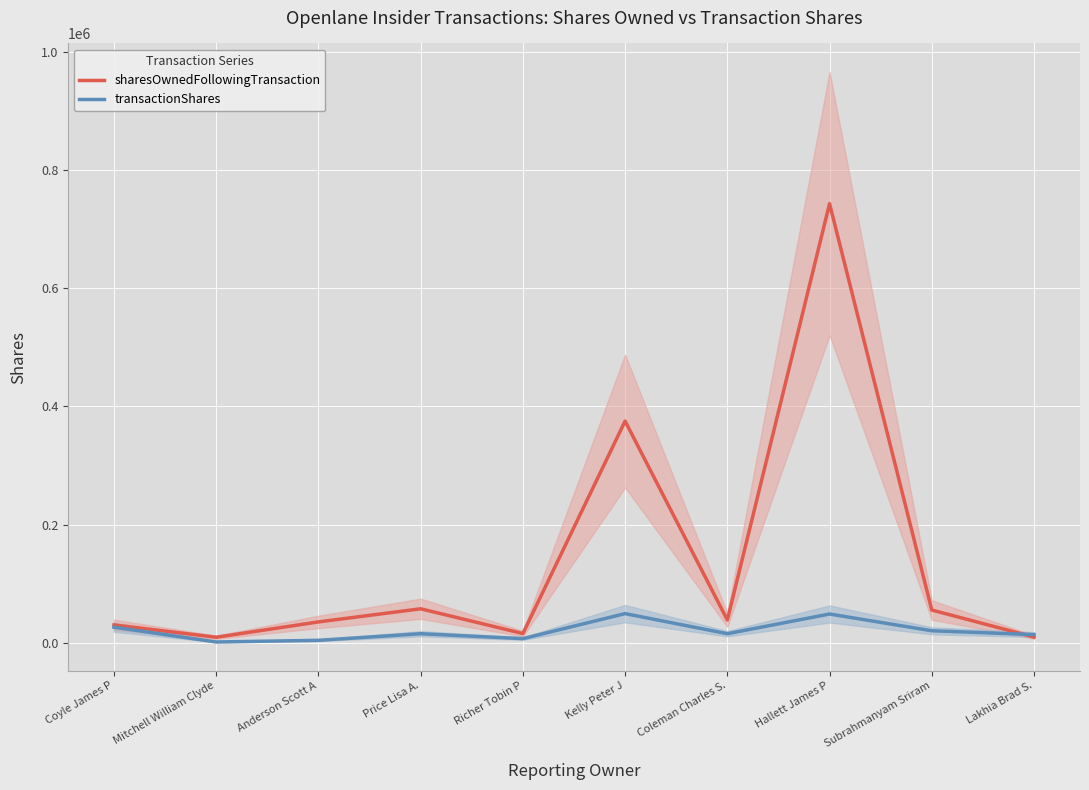

Between Subrahmanyam Sriram and Hallett James P, which is larger?

Hallett James P